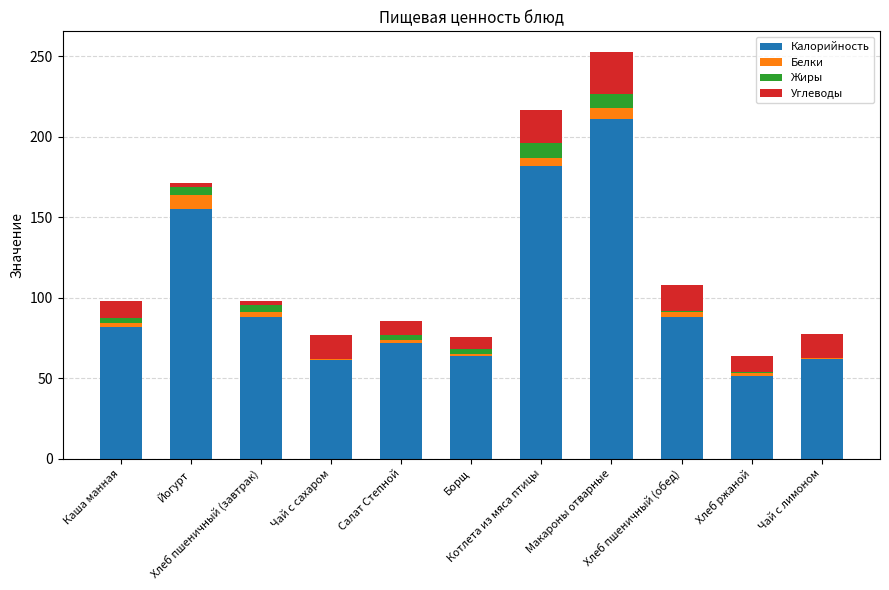

What position from the left is Каша манная?

1